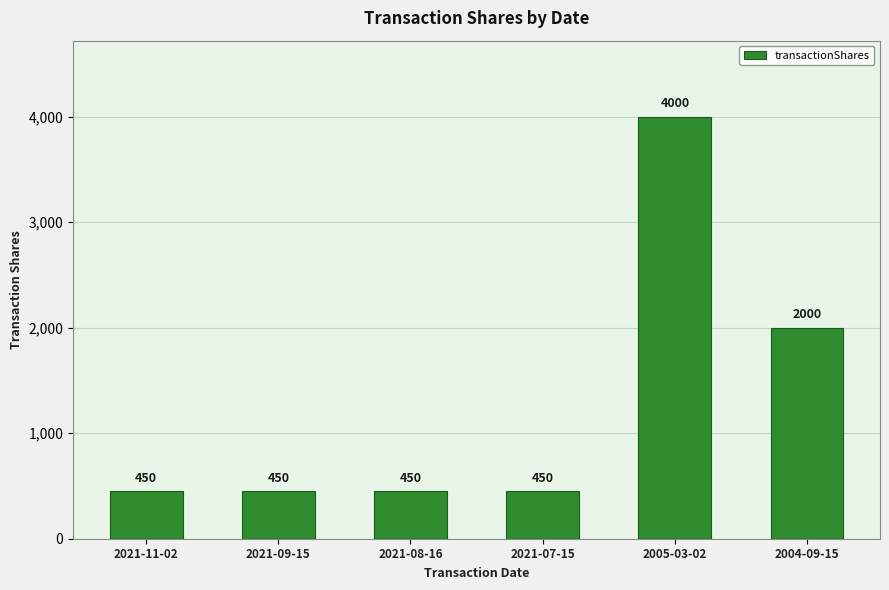

What is the label of the 6th bar from the left?

2004-09-15